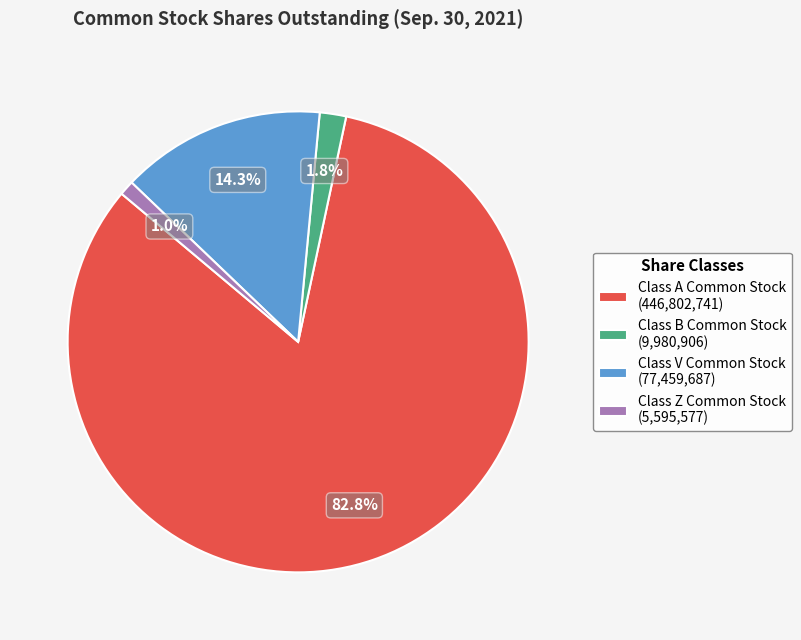

Which category accounts for the majority?

Class A Common Stock (446,802,741)